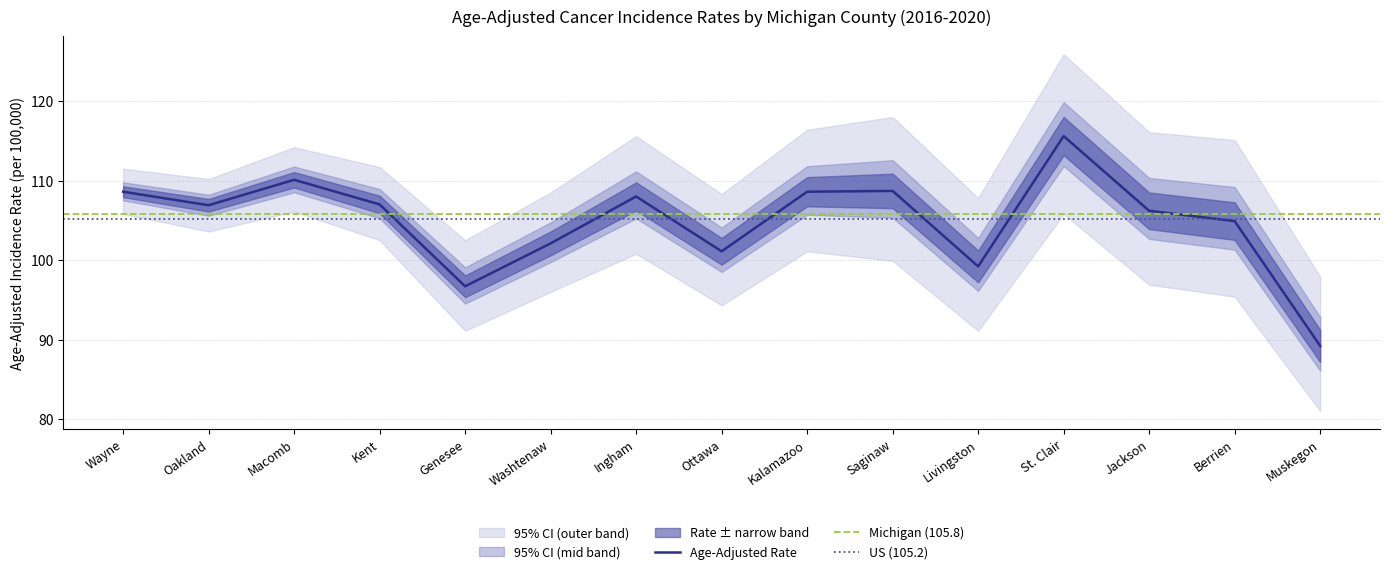

What is the total value across all series at Saginaw?

326.6